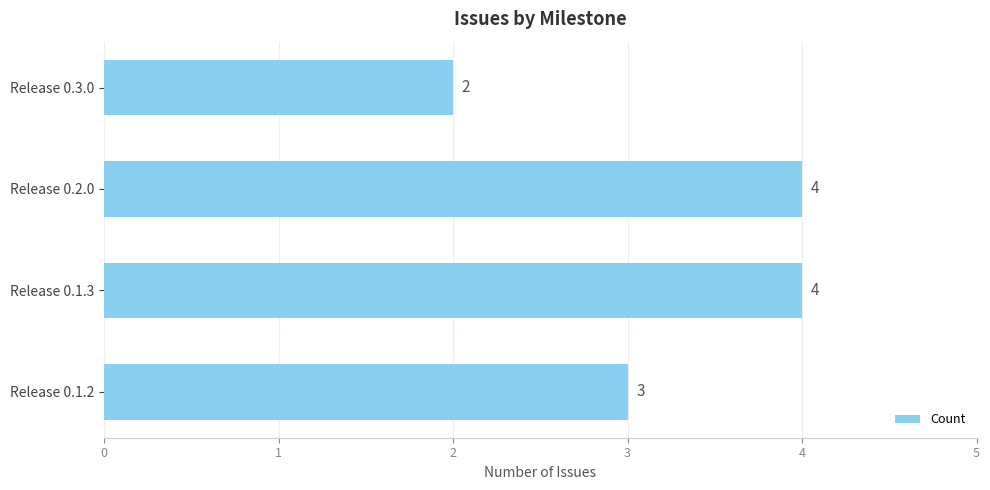

Does the chart contain any negative values?

No